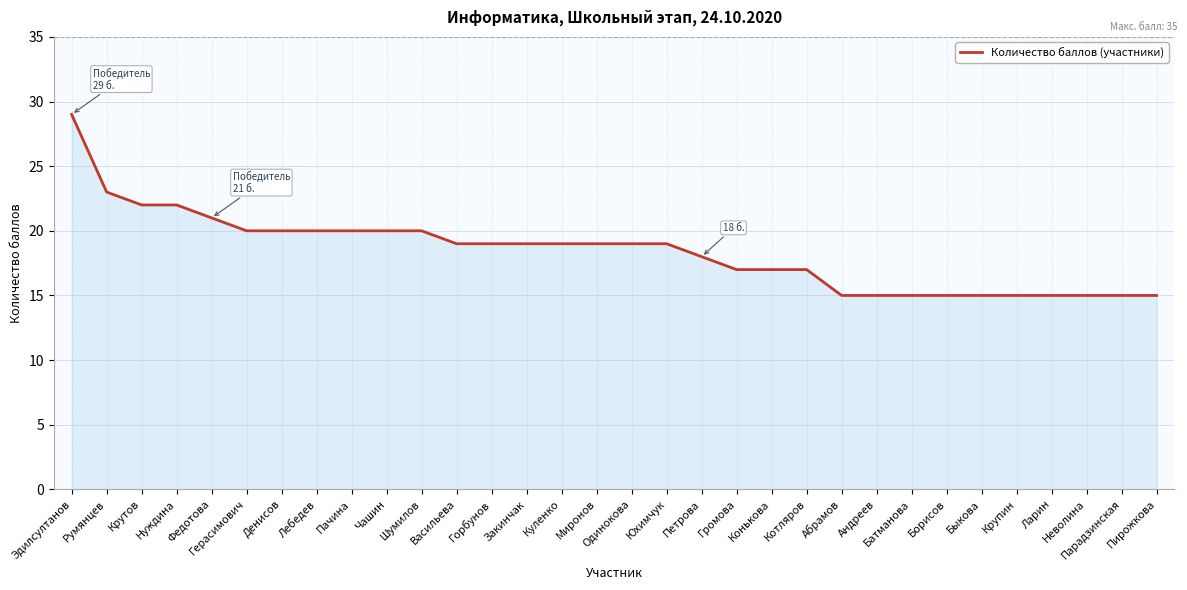

What is the difference between the values at Быкова and Юхимчук?

4